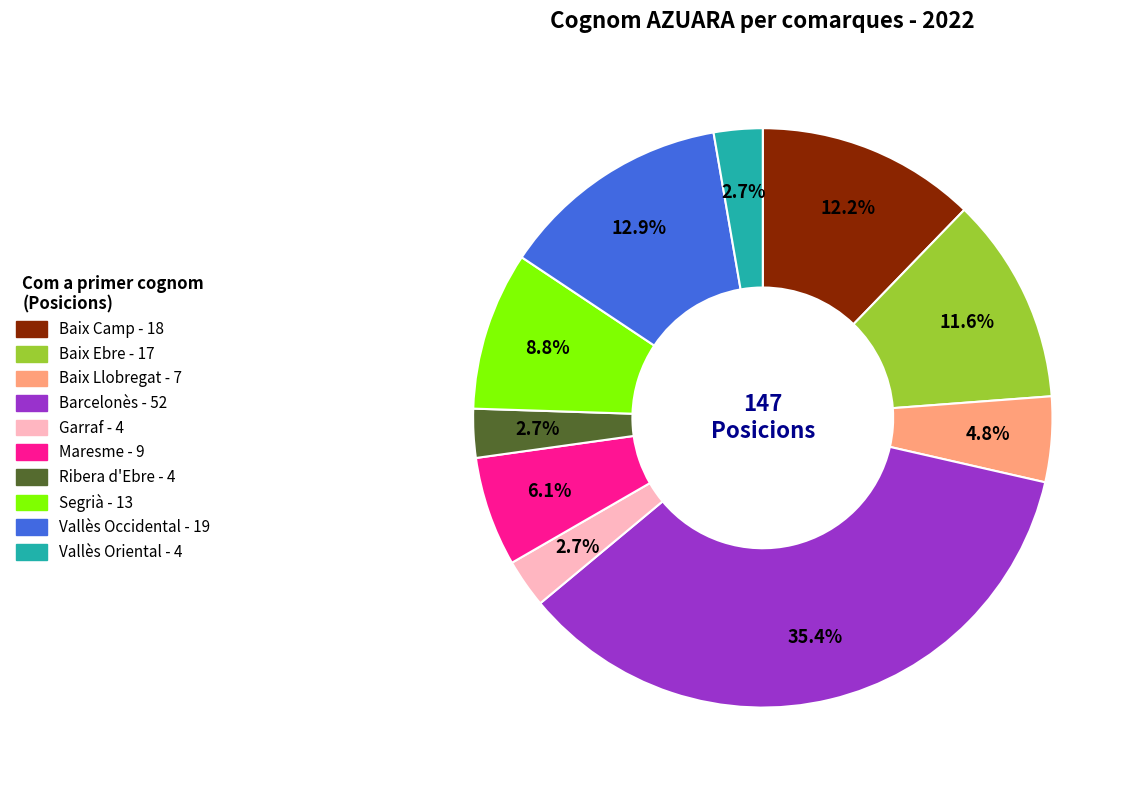

Is there a majority slice in this chart?

No